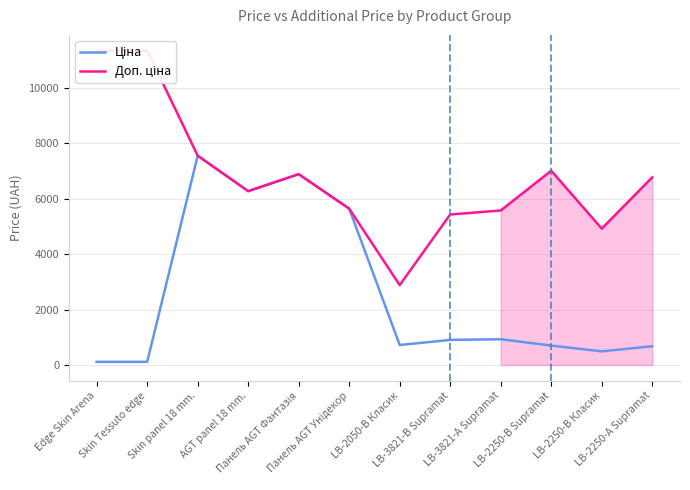

True or false: Доп. ціна and Ціна intersect in this chart.

False